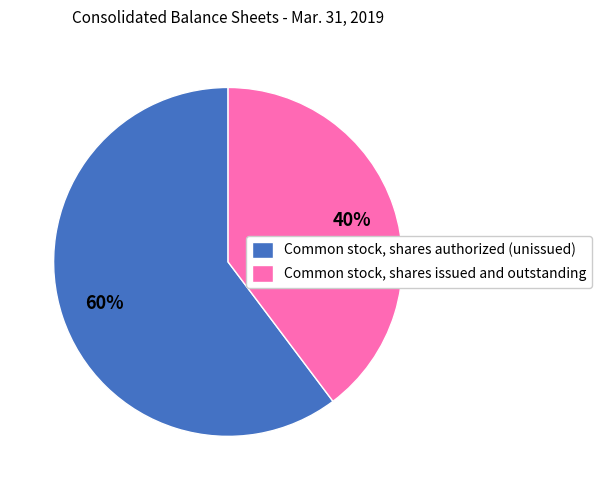

Is the sum of Common stock, shares issued and outstanding and Common stock, shares authorized (unissued) greater than half?

Yes